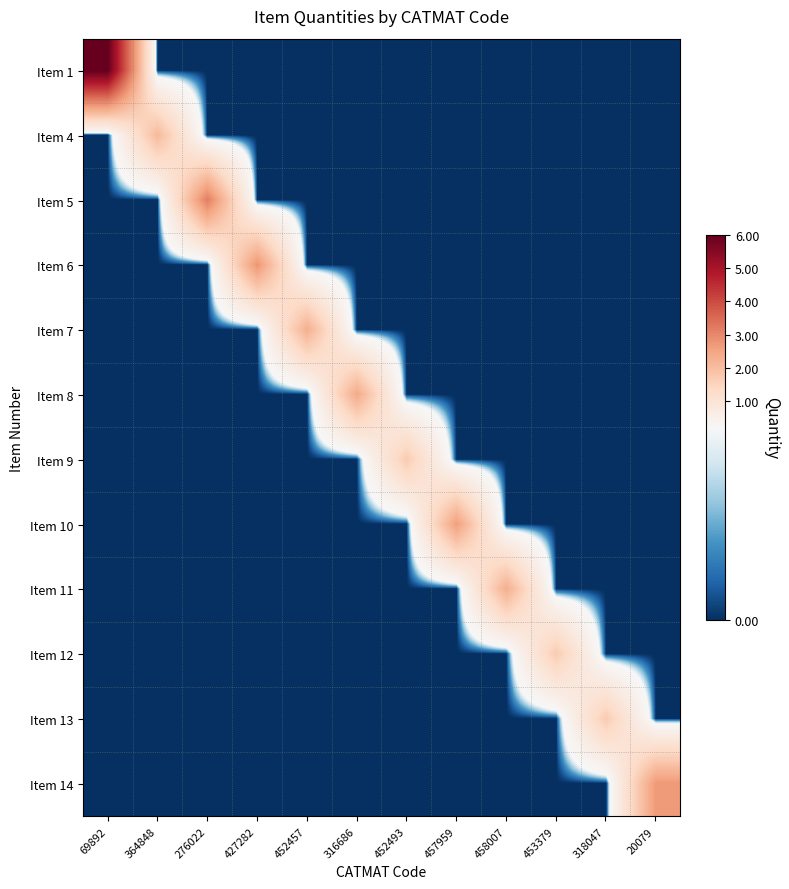

What is the spread (max minus min) of values at 316686?

2.4